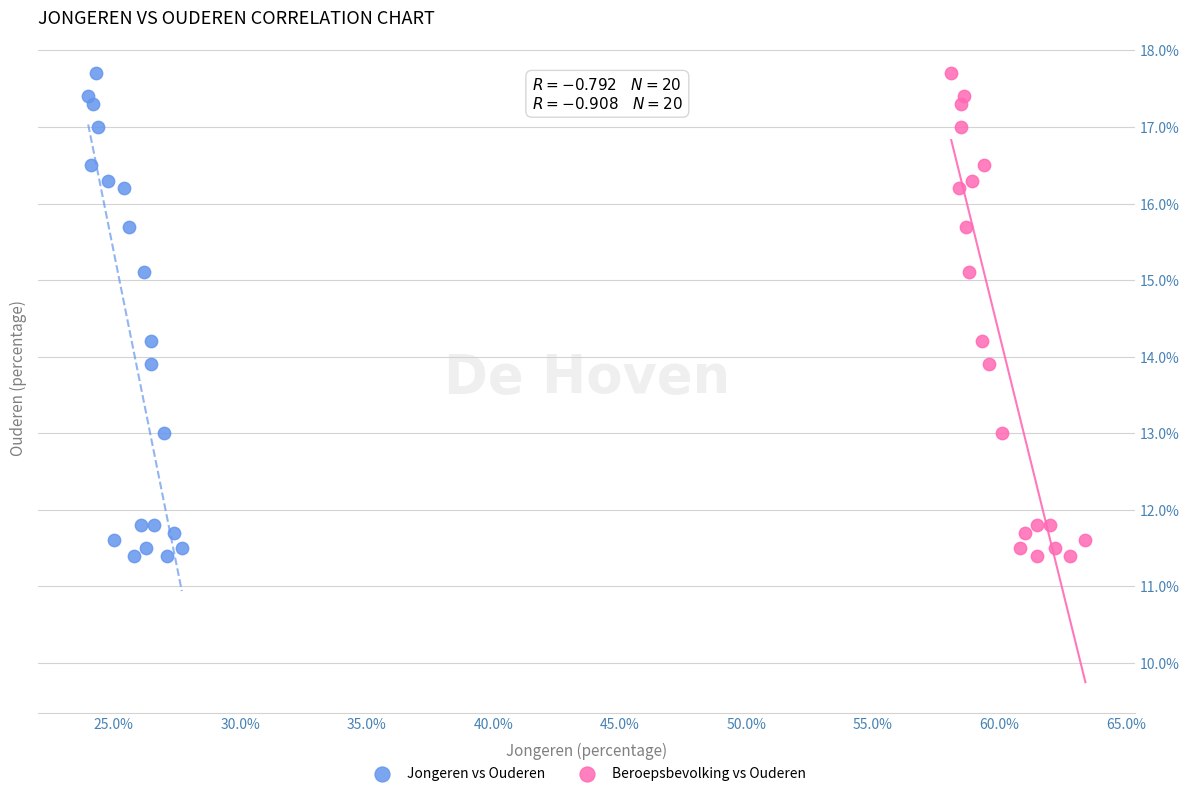

What are all the series names shown in the legend?

Jongeren vs Ouderen, Beroepsbevolking vs Ouderen